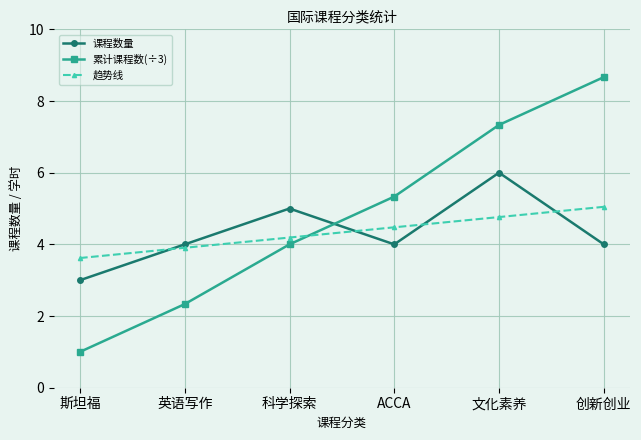

Reading left to right, list all the values displayed in this chart.

课程数量: 斯坦福=3.0	英语写作=4.0	科学探索=5.0	ACCA=4.0	文化素养=6.0	创新创业=4.0
累计课程数(÷3): 斯坦福=1.0	英语写作=2.3	科学探索=4.0	ACCA=5.3	文化素养=7.3	创新创业=8.7
趋势线: 斯坦福=3.6	英语写作=3.9	科学探索=4.2	ACCA=4.5	文化素养=4.8	创新创业=5.0